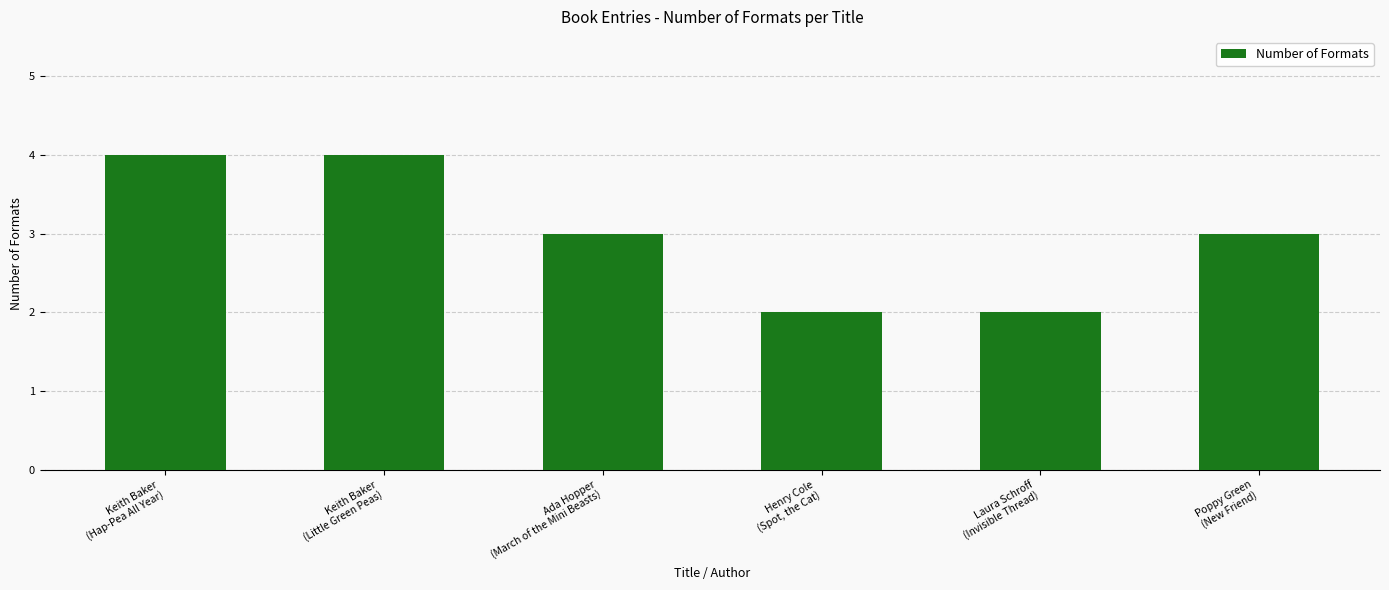

What is the value of the 5th bar from the left?

2